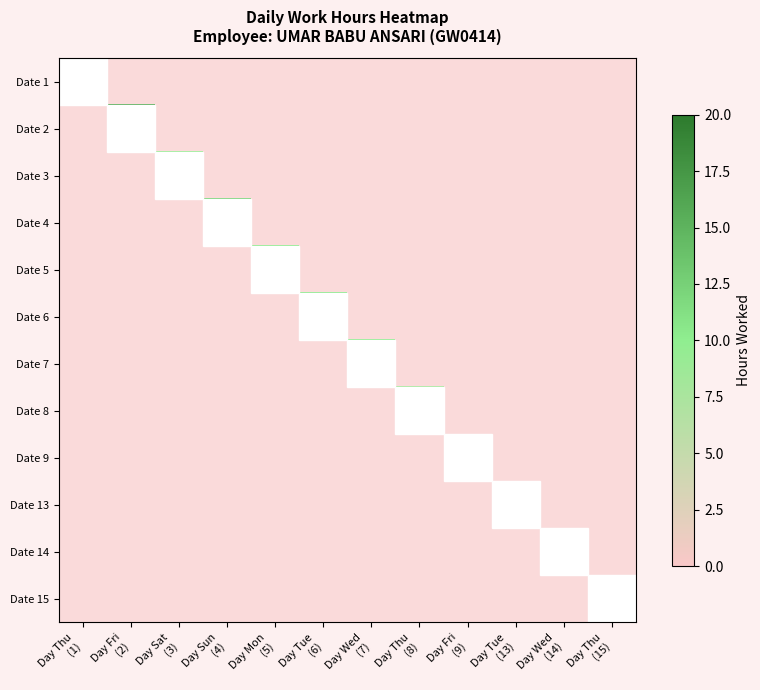

Count the number of categories in the chart.

12